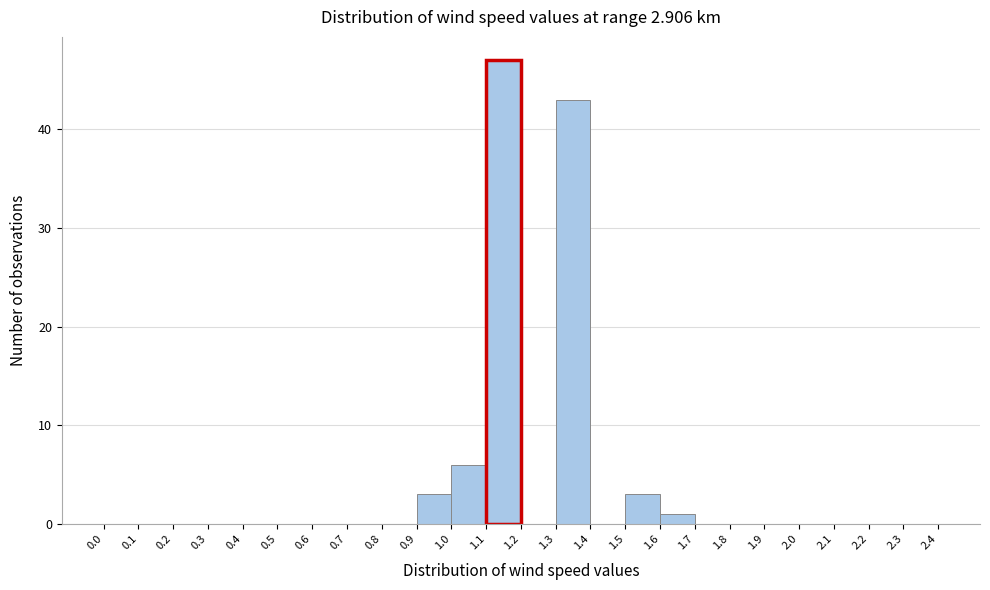

Which range on the x-axis has the tallest bar?

1.1 to 1.2